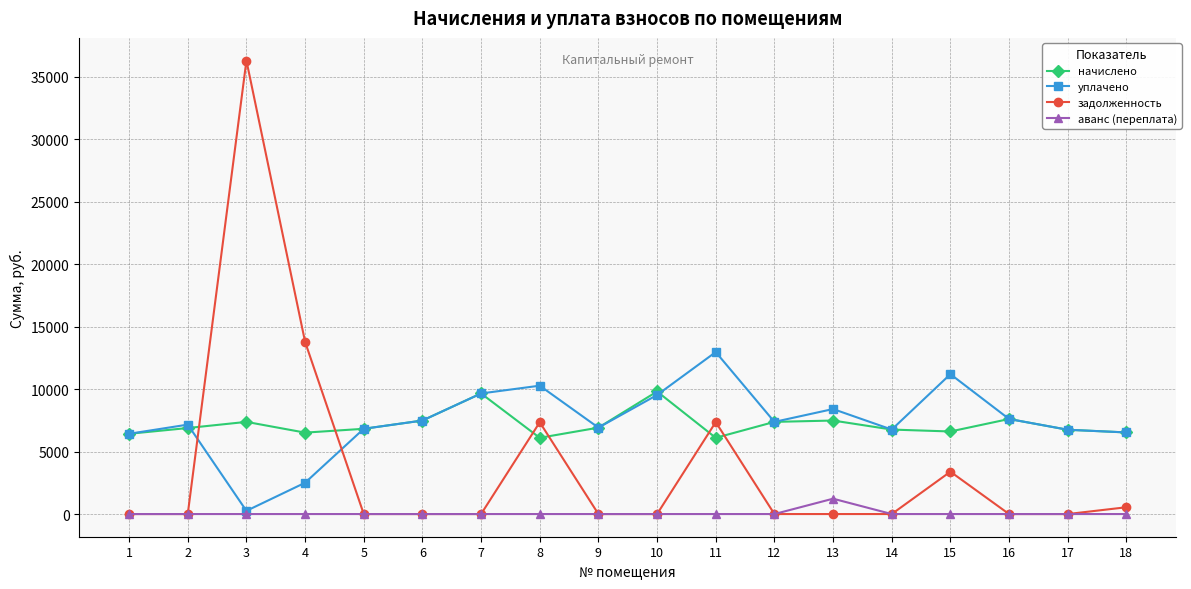

What is the difference between the highest and lowest values at 14?

6758.4